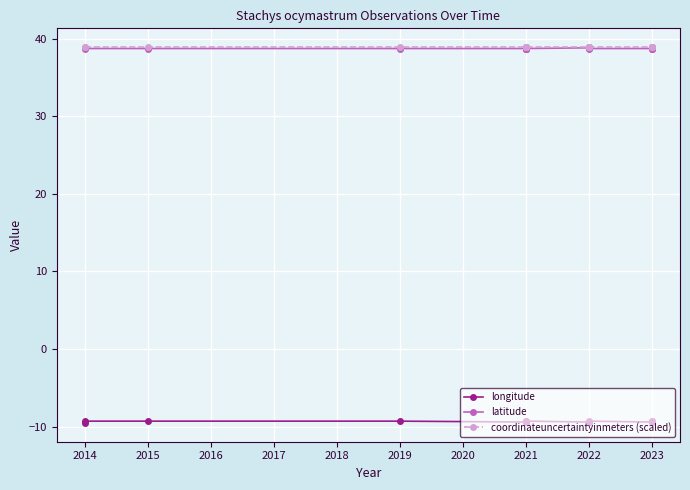

Which has a higher value, 2019 or 2021?

2019